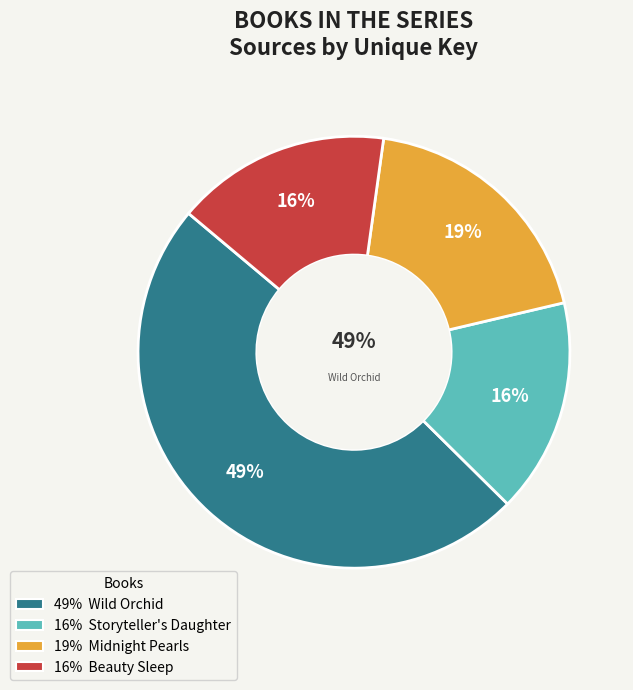

To the nearest percent, what portion does Midnight Pearls represent?

19%